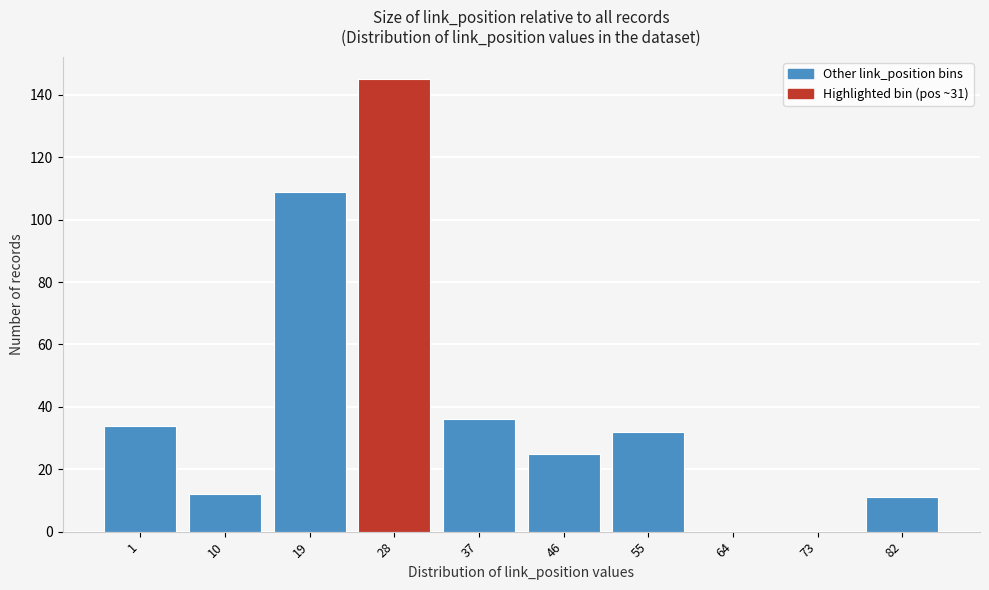

Reading left to right, transcribe all the data shown in this chart.

1=34	10=12	19=109	28=145	37=36	46=25	55=32	64=0	73=0	82=11